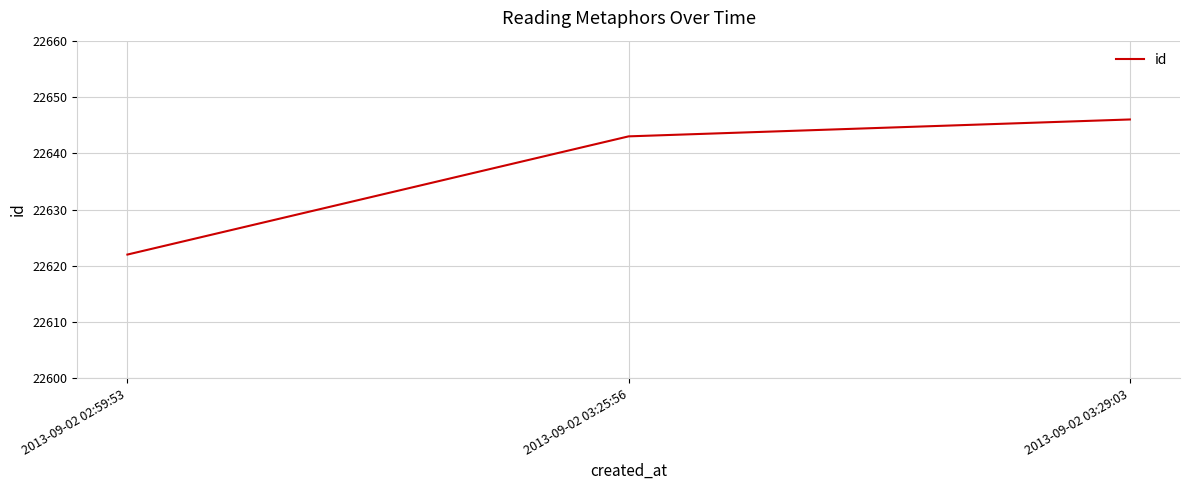

Which category has the highest value across all series?

2013-09-02 03:29:03